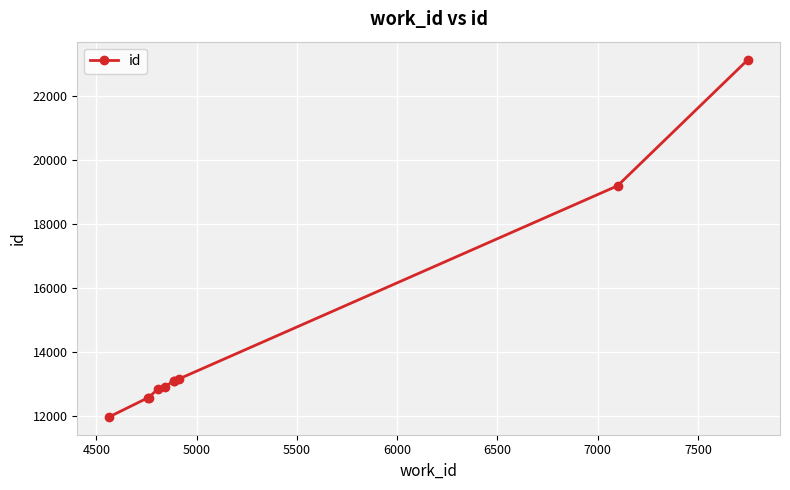

What is the difference between the maximum and minimum values?

11160